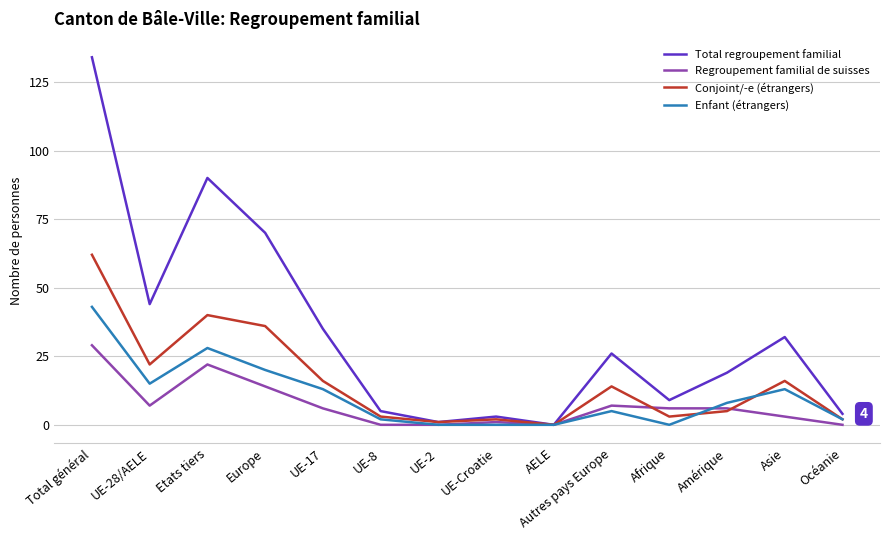

Which series changed the most between UE-17 and UE-8?

Total regroupement familial